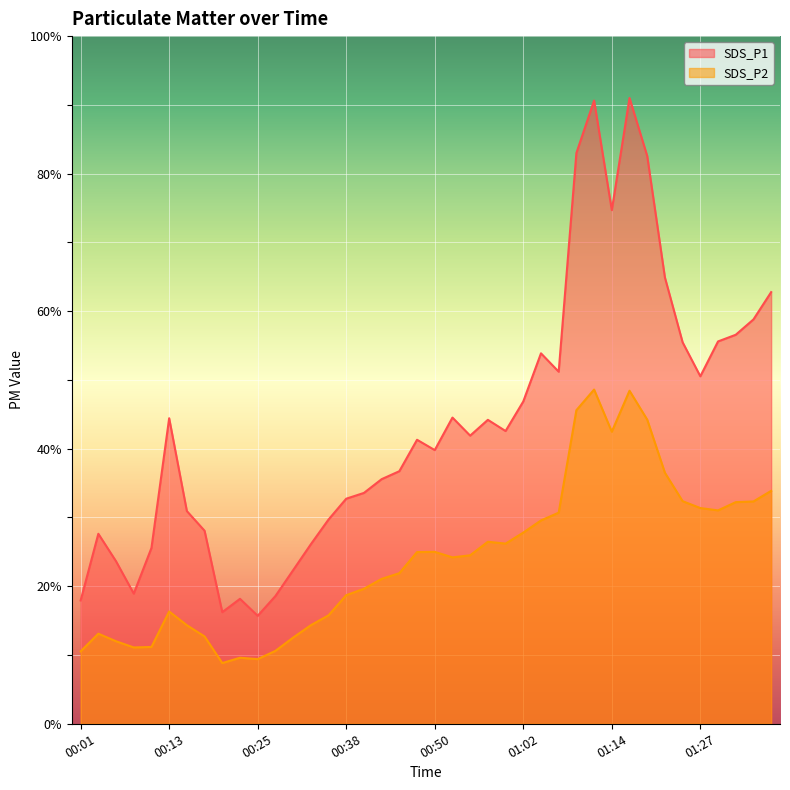

What is the label of the 26th point from the right?

00:35